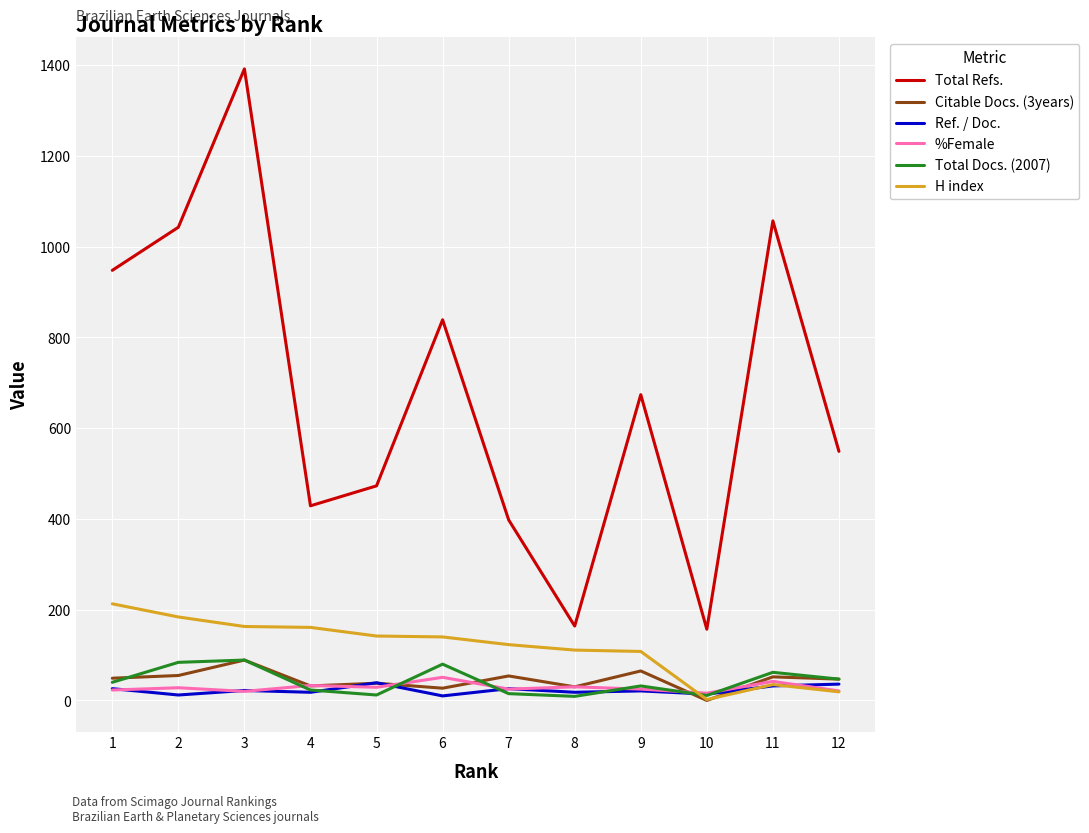

What is the total value across all series at 6?

1147